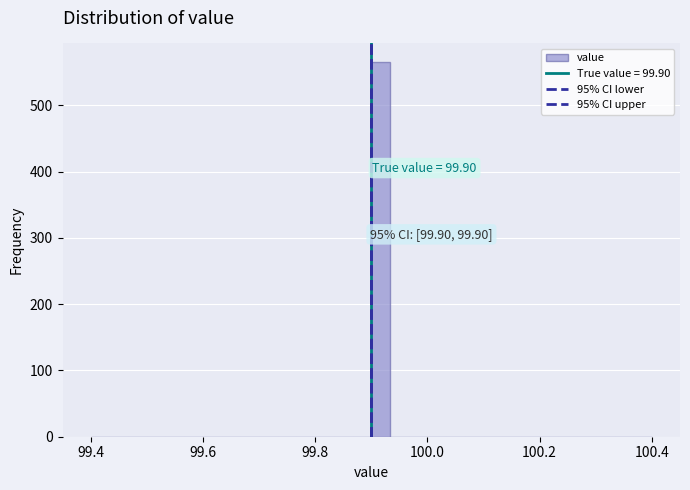

Around what value on the x-axis is the tallest bar? Give the approximate position of its centre, as read against the axis.

99.92